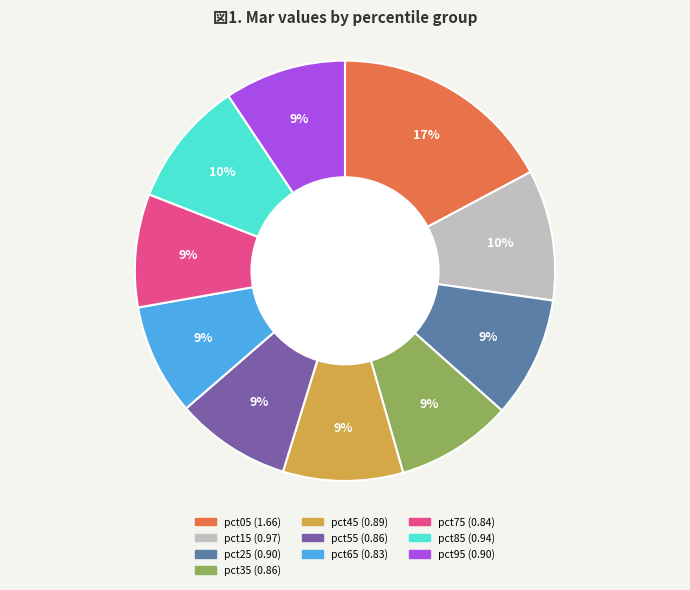

True or false: pct35 accounts for 1% of the total.

False